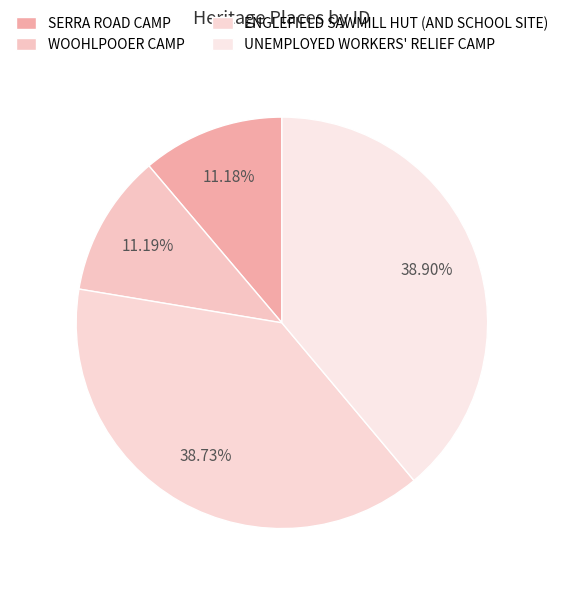

How much of the chart is everything except WOOHLPOOER CAMP?

88.8%